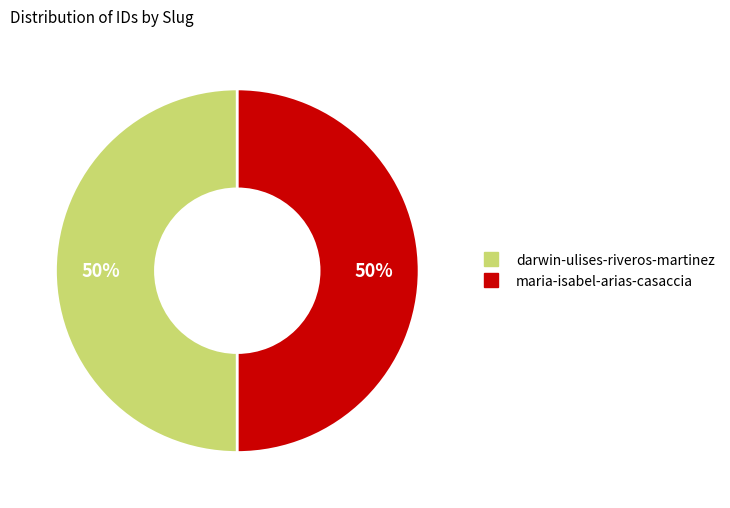

True or false: maria-isabel-arias-casaccia accounts for 50% of the total.

True